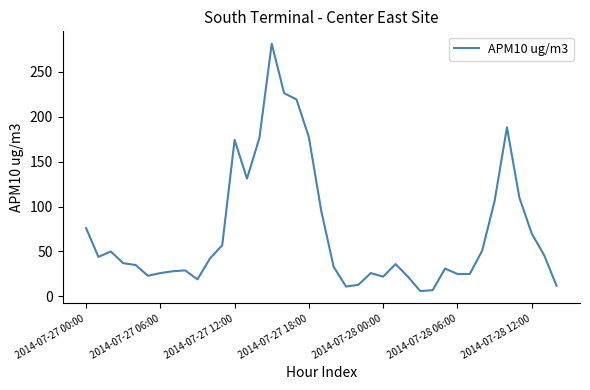

What is the maximum value shown in the chart?

281